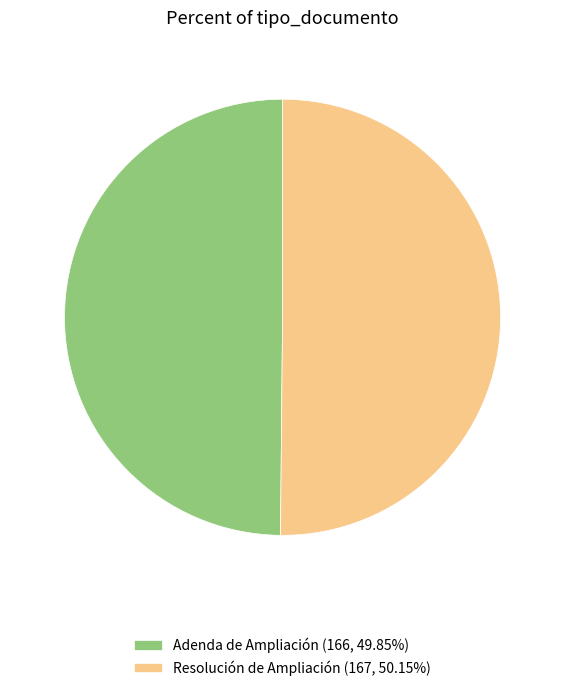

Is the sum of Resolución de Ampliación (167, 50.15%) and Adenda de Ampliación (166, 49.85%) greater than half?

Yes